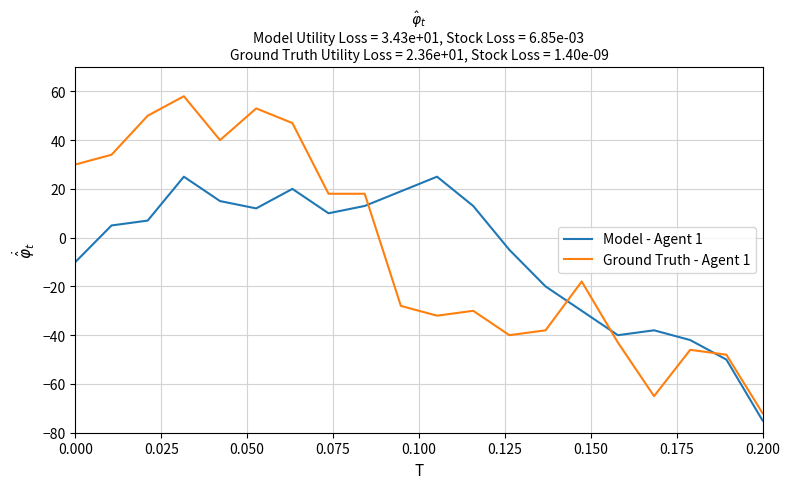

Rank the series by their maximum value, from lowest to highest.

Model - Agent 1, Ground Truth - Agent 1